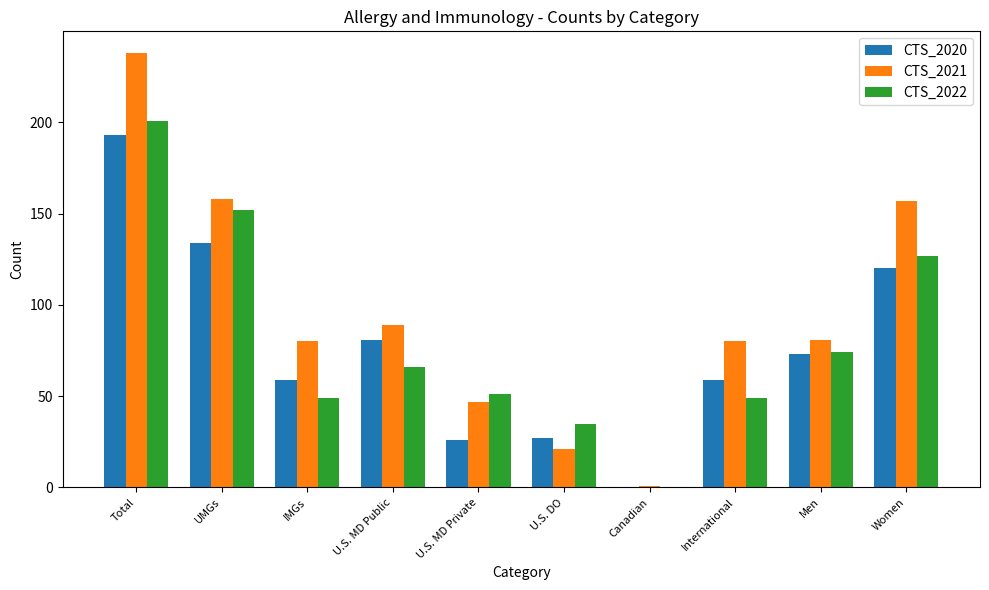

What is the approximate value of CTS_2021 at UMGs?

158